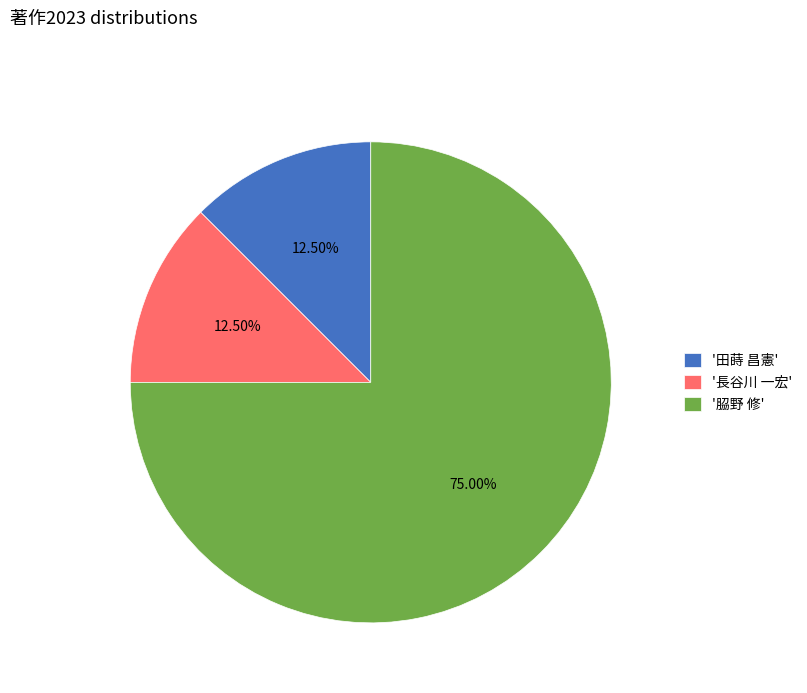

Which category has the biggest portion of the pie?

'𦚰野 修'